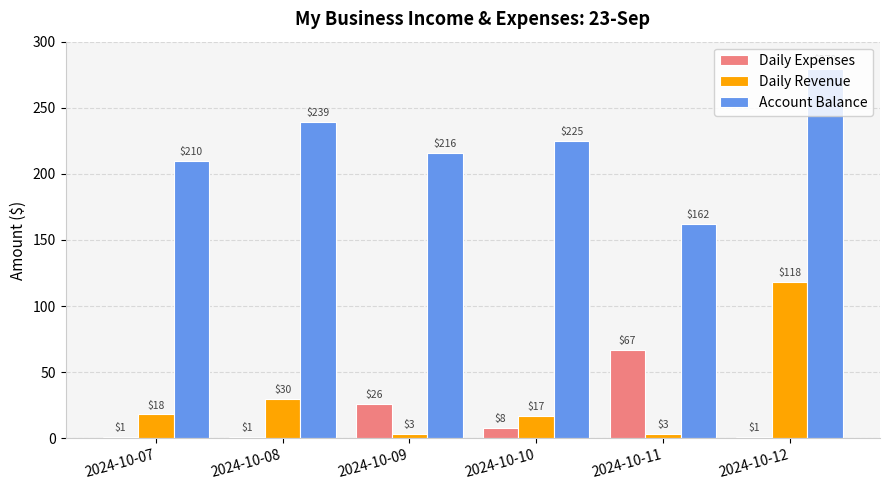

Where is Daily Expenses nearest to the value 34?

2024-10-09